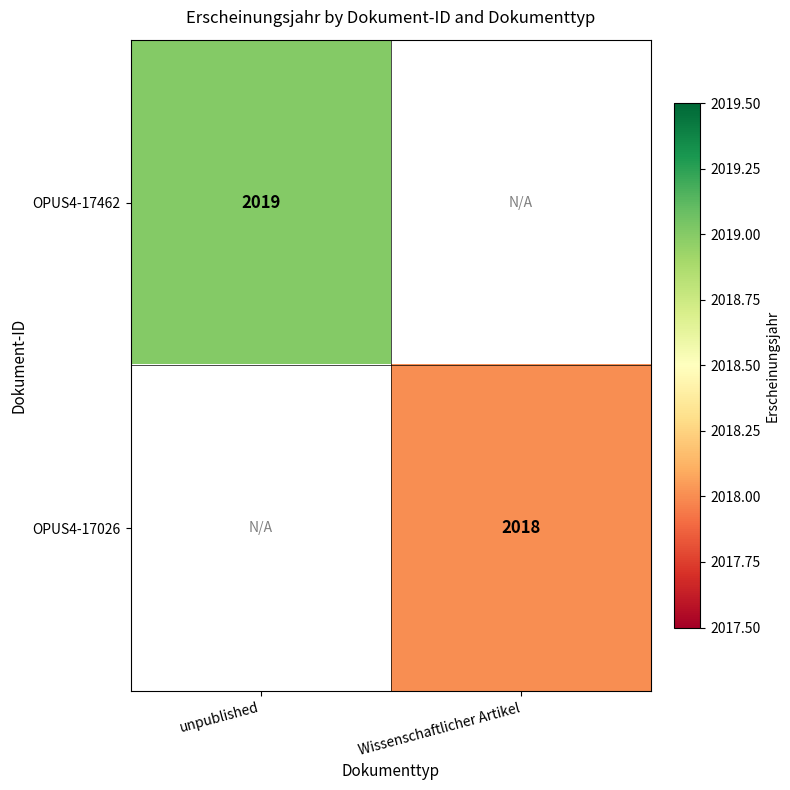

True or false: OPUS4-17026 has a value of 772 at Wissenschaftlicher Artikel.

False